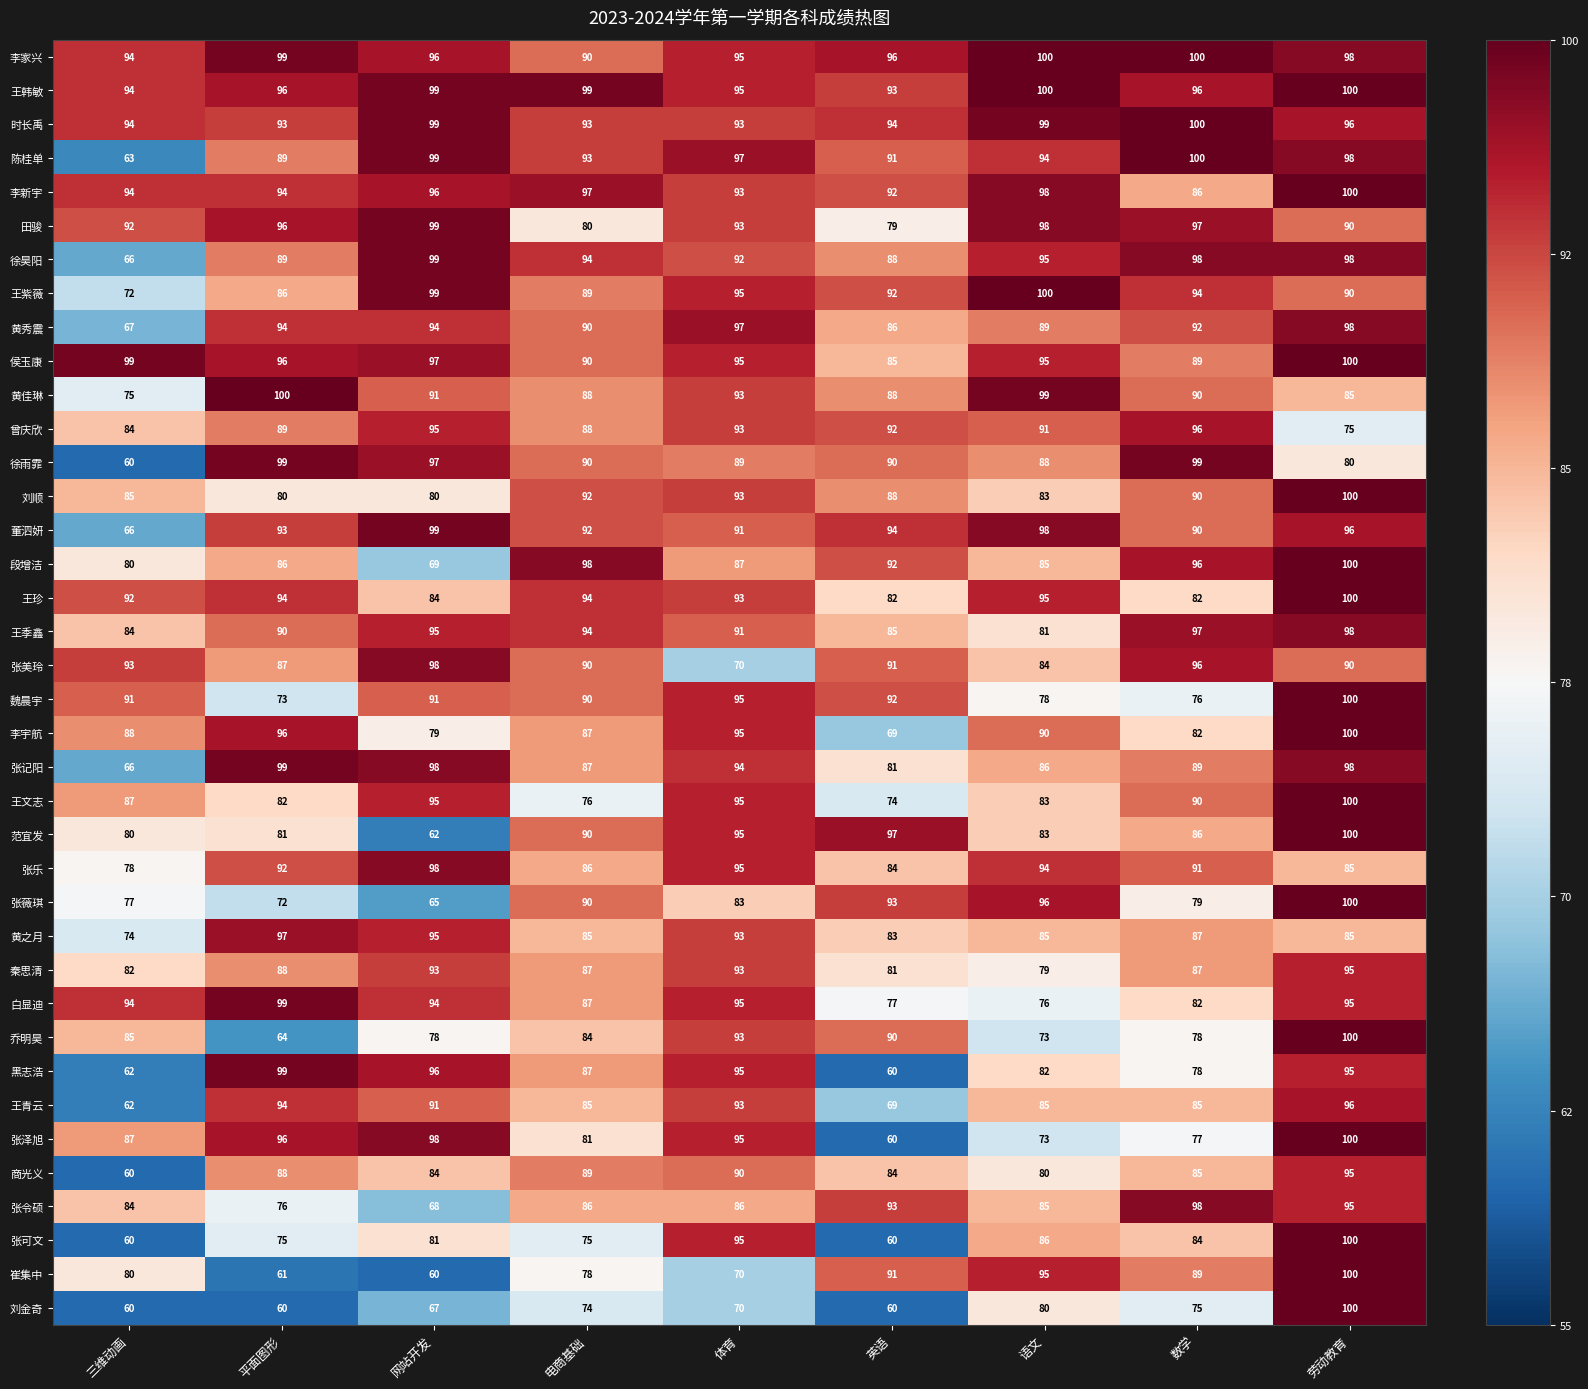

What is the highest value of the 张乐 series?

98